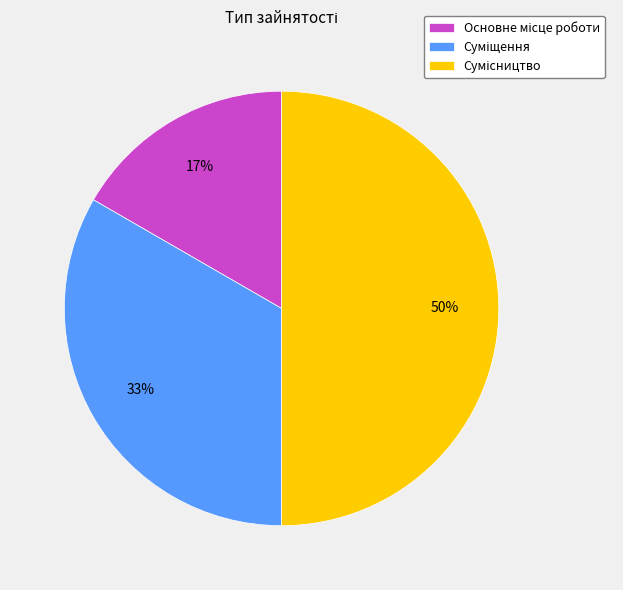

To the nearest percent, what is the difference between the largest and smallest slice percentages?

33%